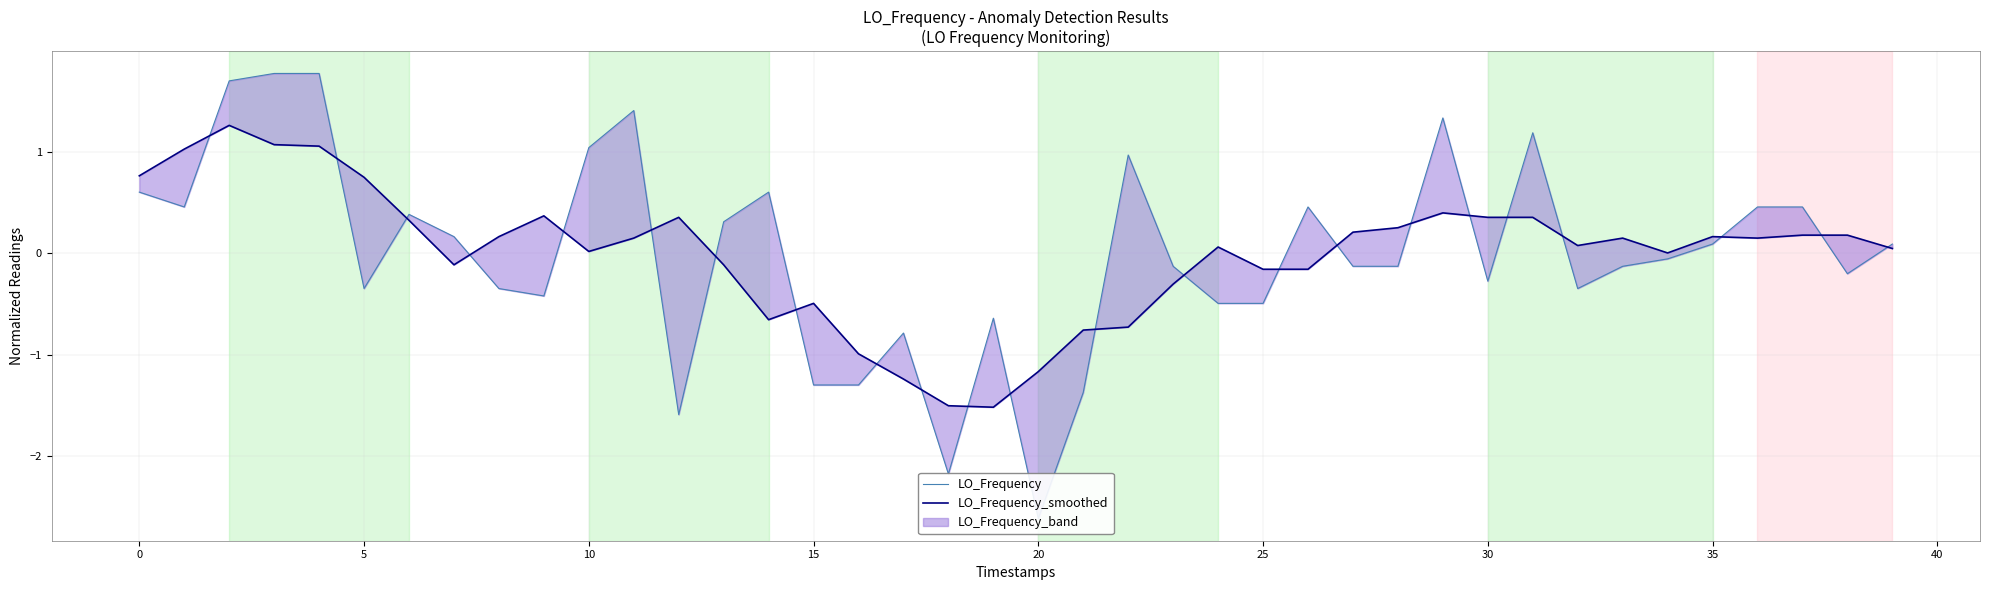

What is the greatest value displayed?

1.8